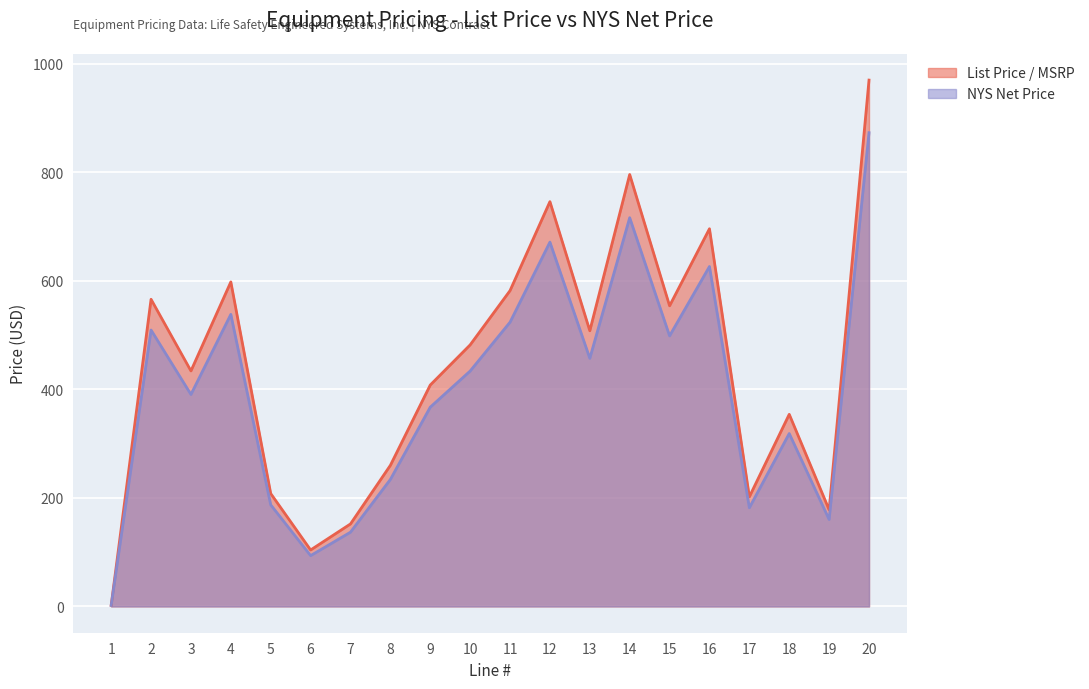

True or false: NYS Net Price and List Price / MSRP cross at least once.

False